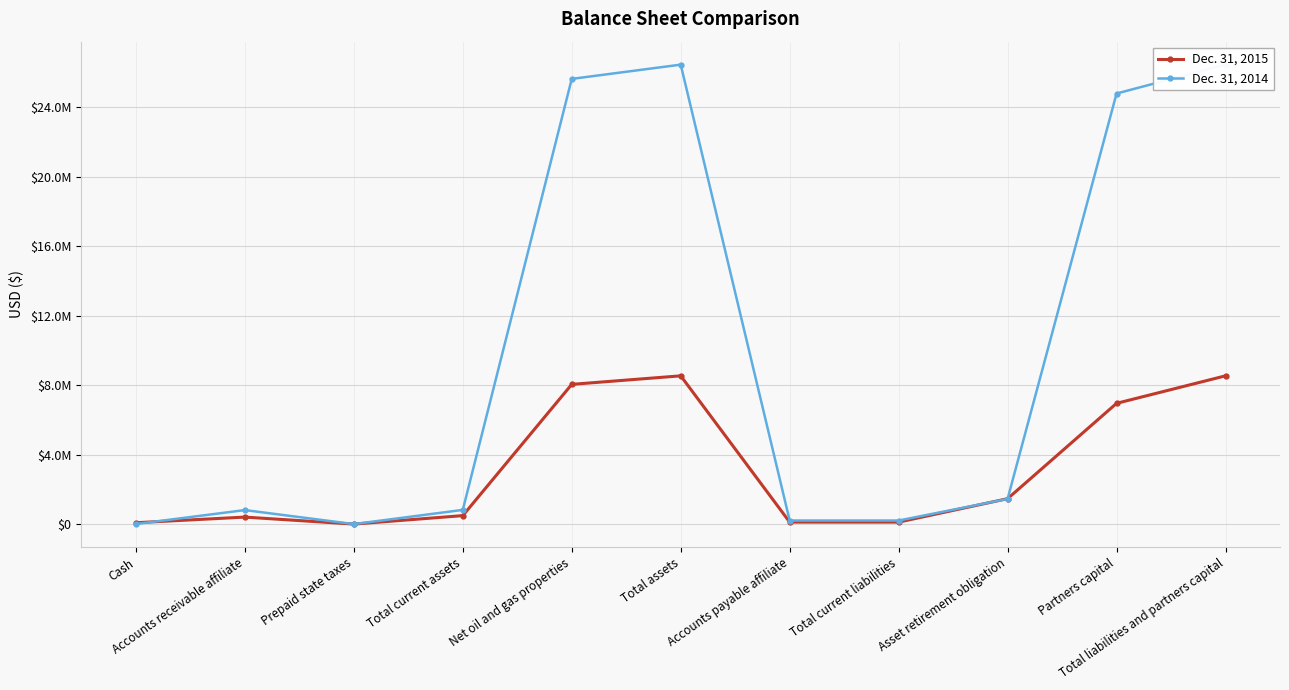

Is it true that Dec. 31, 2015 equals 81303 at Cash?

True